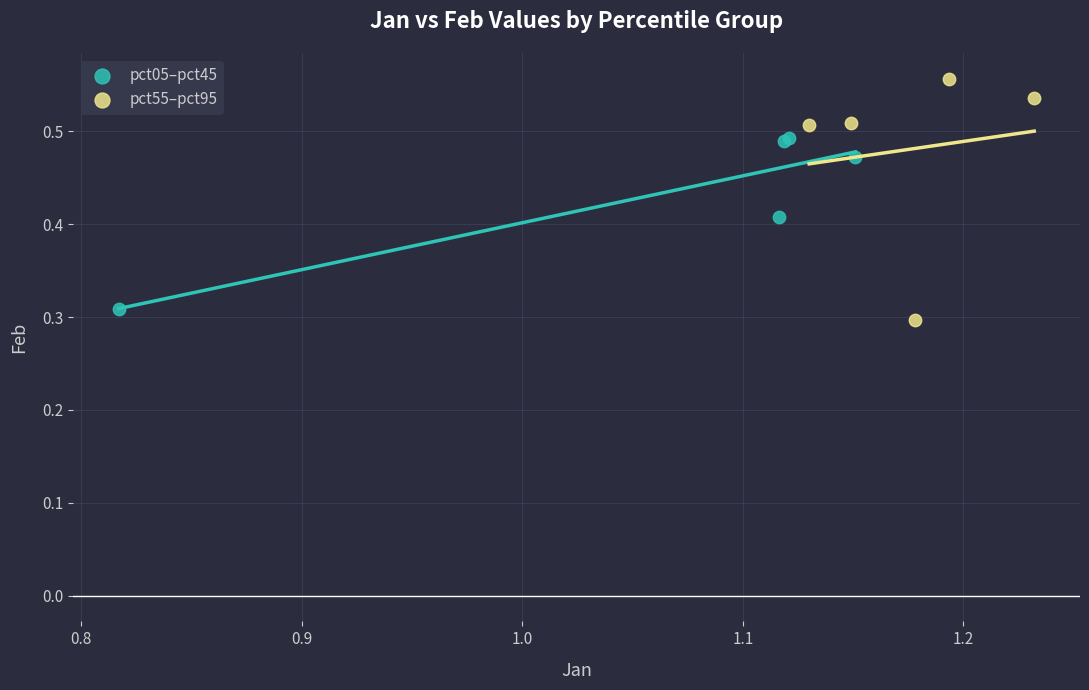

Which series has the widest spread of Y values?

pct55–pct95